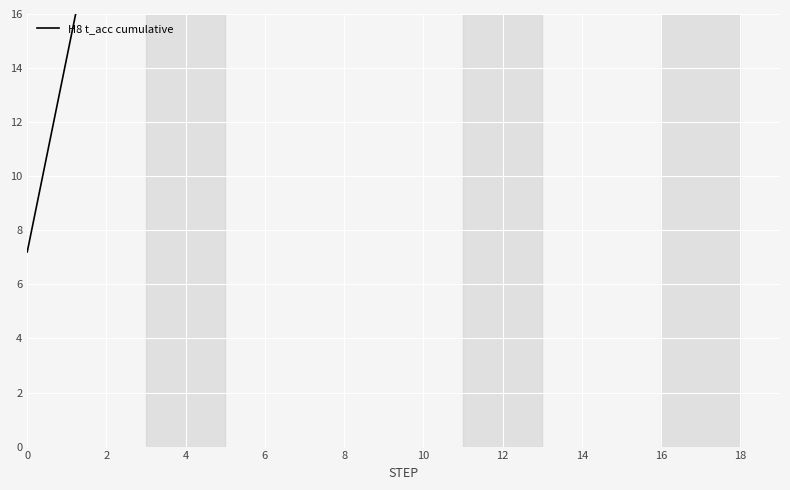

Reading left to right, list all the values displayed in this chart.

7.2	14.4	21.6	28.8	36.0	43.2	50.4	57.6	64.8	72.0	79.2	86.4	93.6	100.8	108.5	115.7	122.9	130.1	137.3	144.5